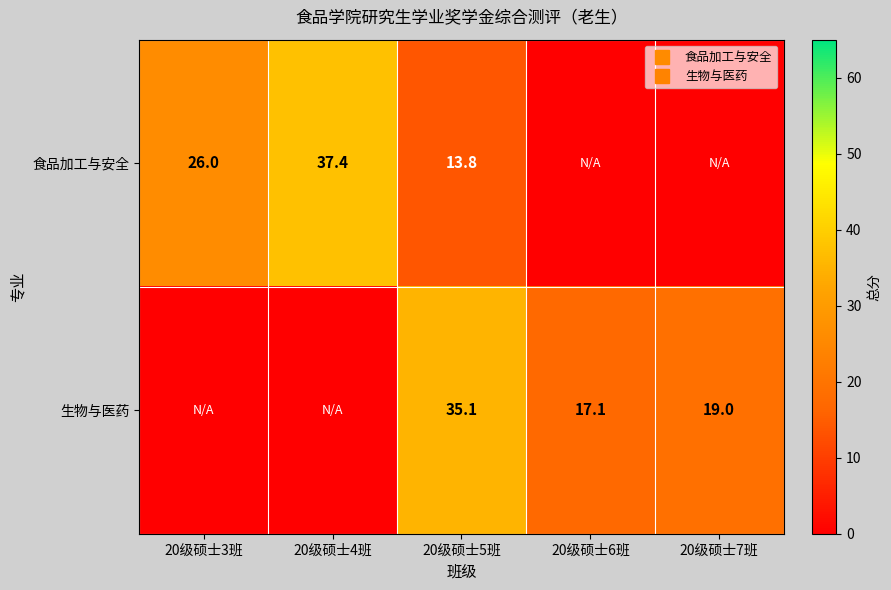

How many data points in 生物与医药 are above 17?

3